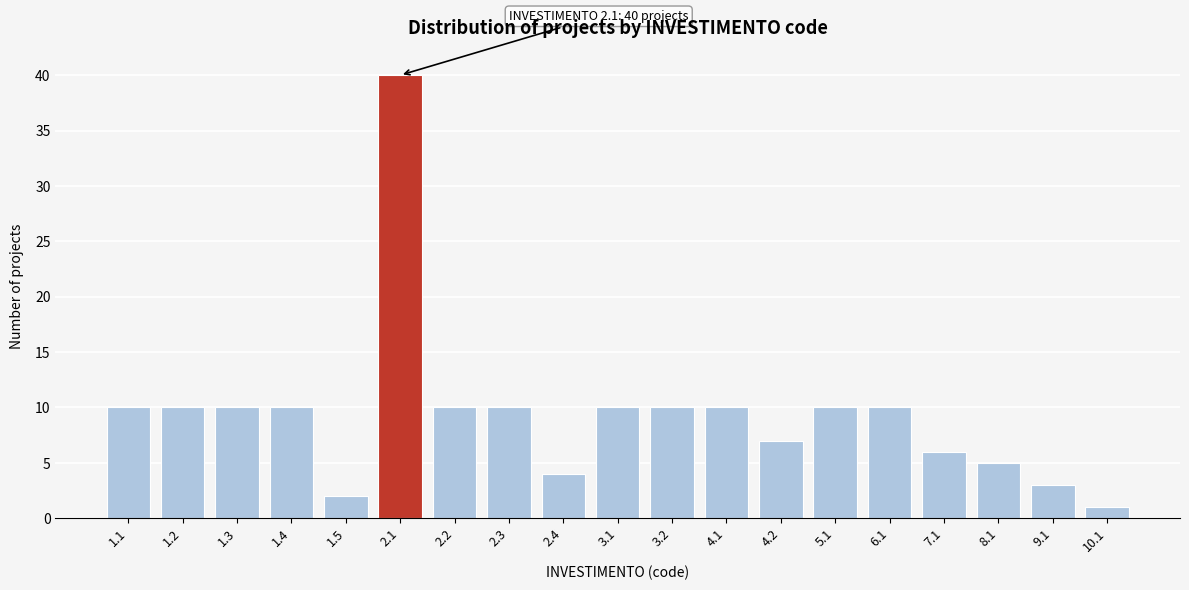

Reading left to right, transcribe all the data shown in this chart.

1.1=10	1.2=10	1.3=10	1.4=10	1.5=2	2.1=40	2.2=10	2.3=10	2.4=4	3.1=10	3.2=10	4.1=10	4.2=7	5.1=10	6.1=10	7.1=6	8.1=5	9.1=3	10.1=1